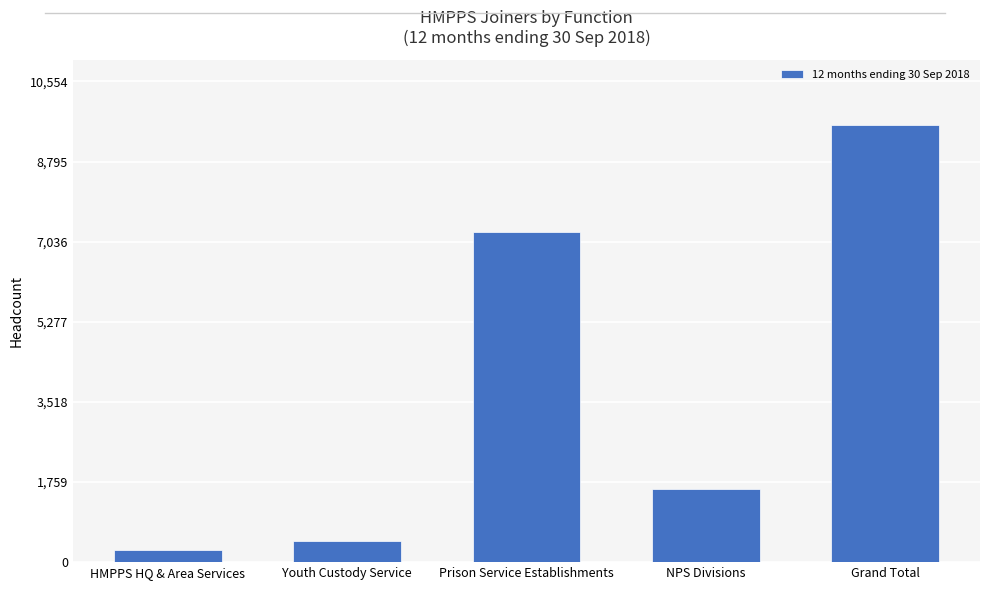

Does the chart contain stacked bars?

No